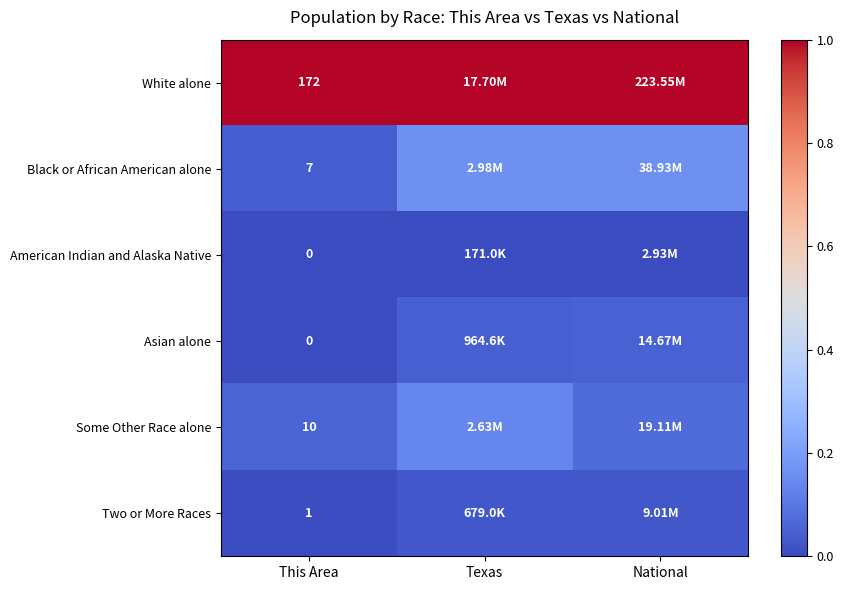

Between This Area and Texas, which series saw the biggest shift?

Black or African American alone